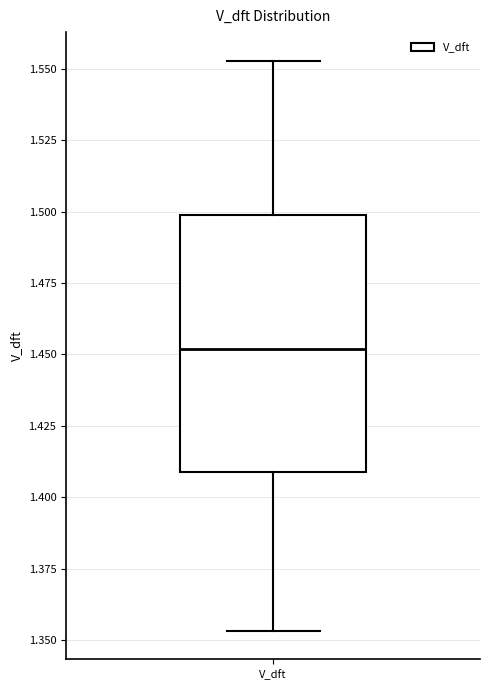

Transcribe this box plot: give where the median line is, the range the box spans, and where the two whiskers end, as read against the y-axis. The values are not printed on the chart, so give them approximately, as read against the axis.

median 1.450, box 1.410 to 1.500, whiskers 1.355 to 1.555